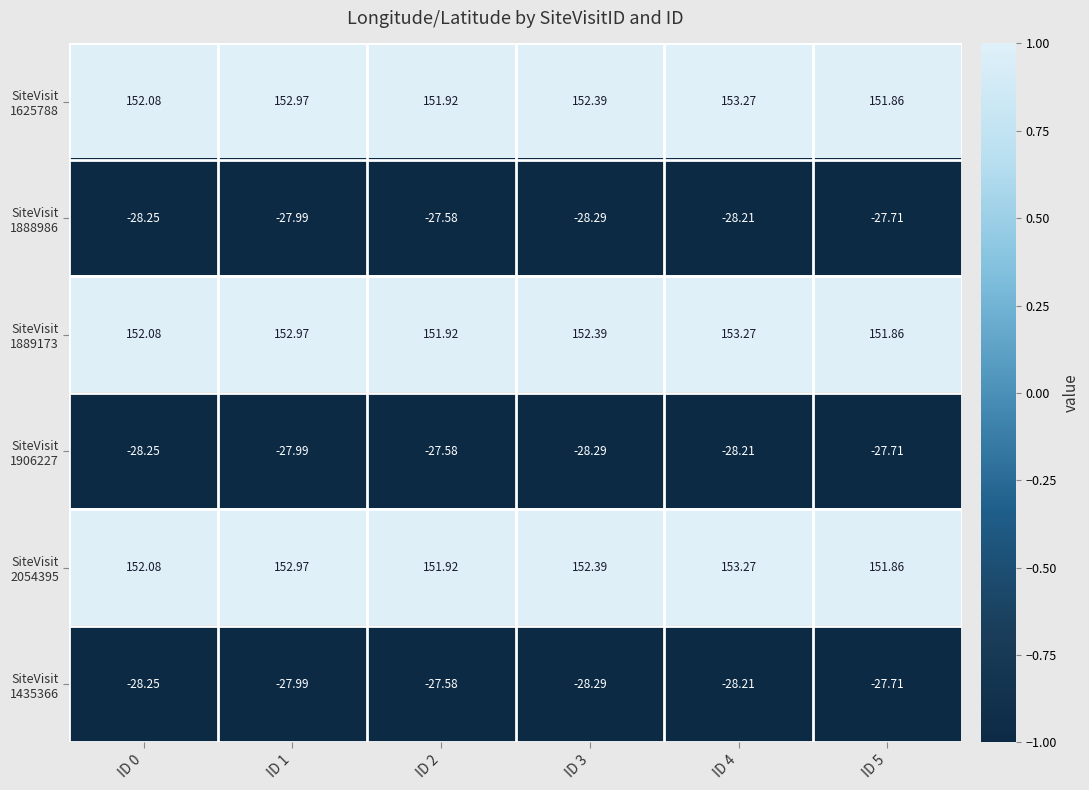

Which has a higher value, ID 2 or ID 5?

ID 2